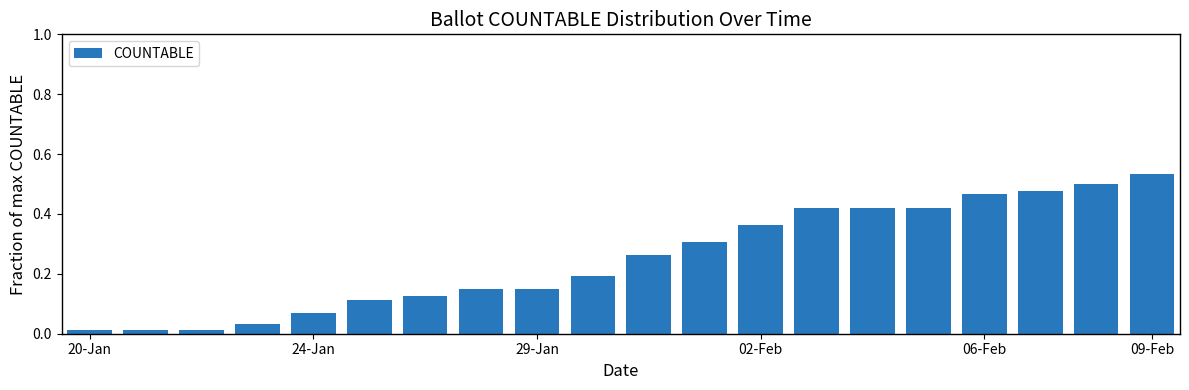

What is the sum of all values?

5.0